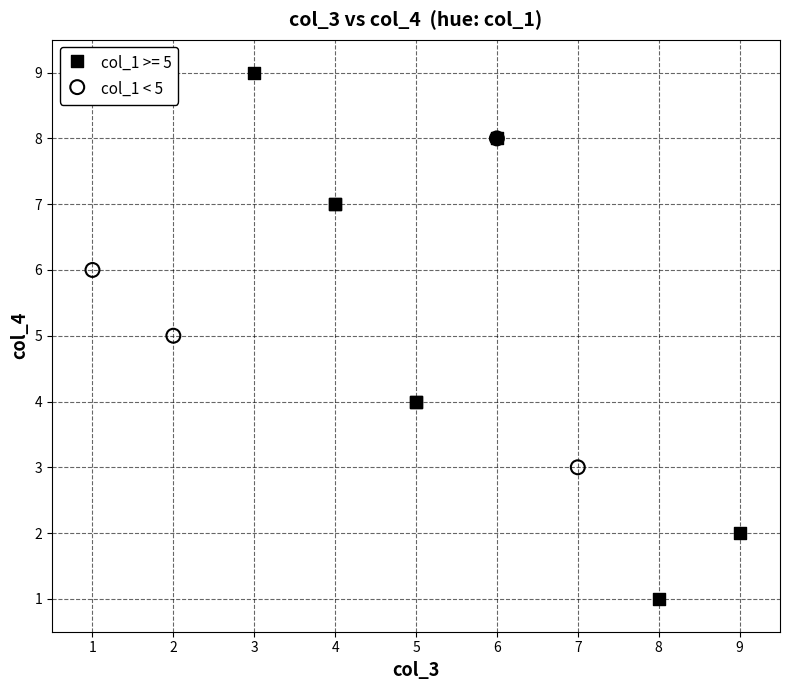

Which series contains the lowest Y value?

col_1 >= 5